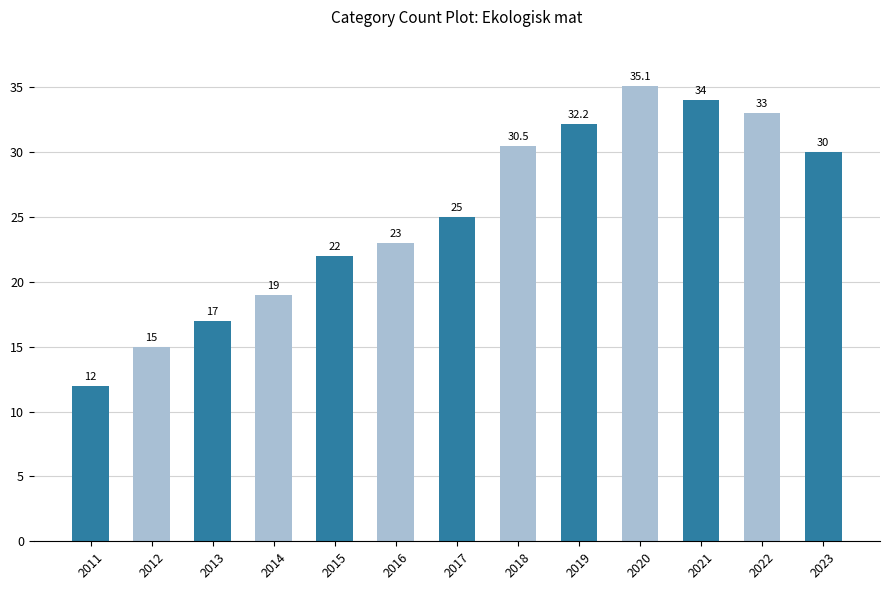

List the labels in order of value, largest first.

2020, 2021, 2022, 2019, 2018, 2023, 2017, 2016, 2015, 2014, 2013, 2012, 2011